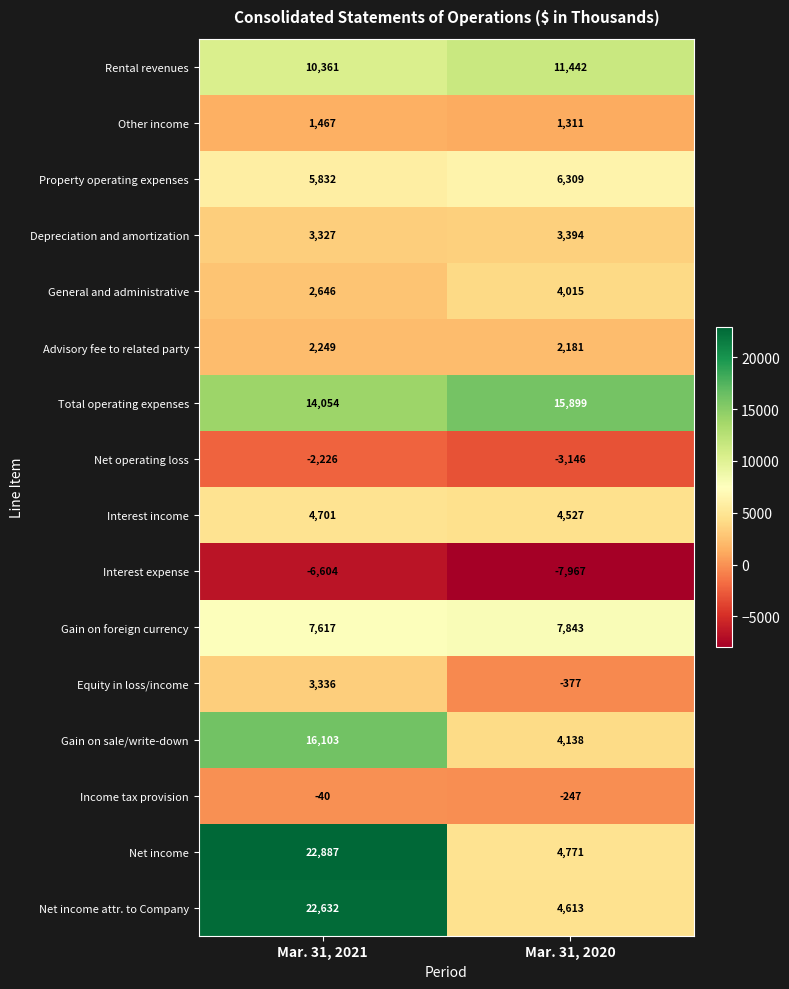

What is the difference between the maximum and minimum values in the General and administrative series?

1369